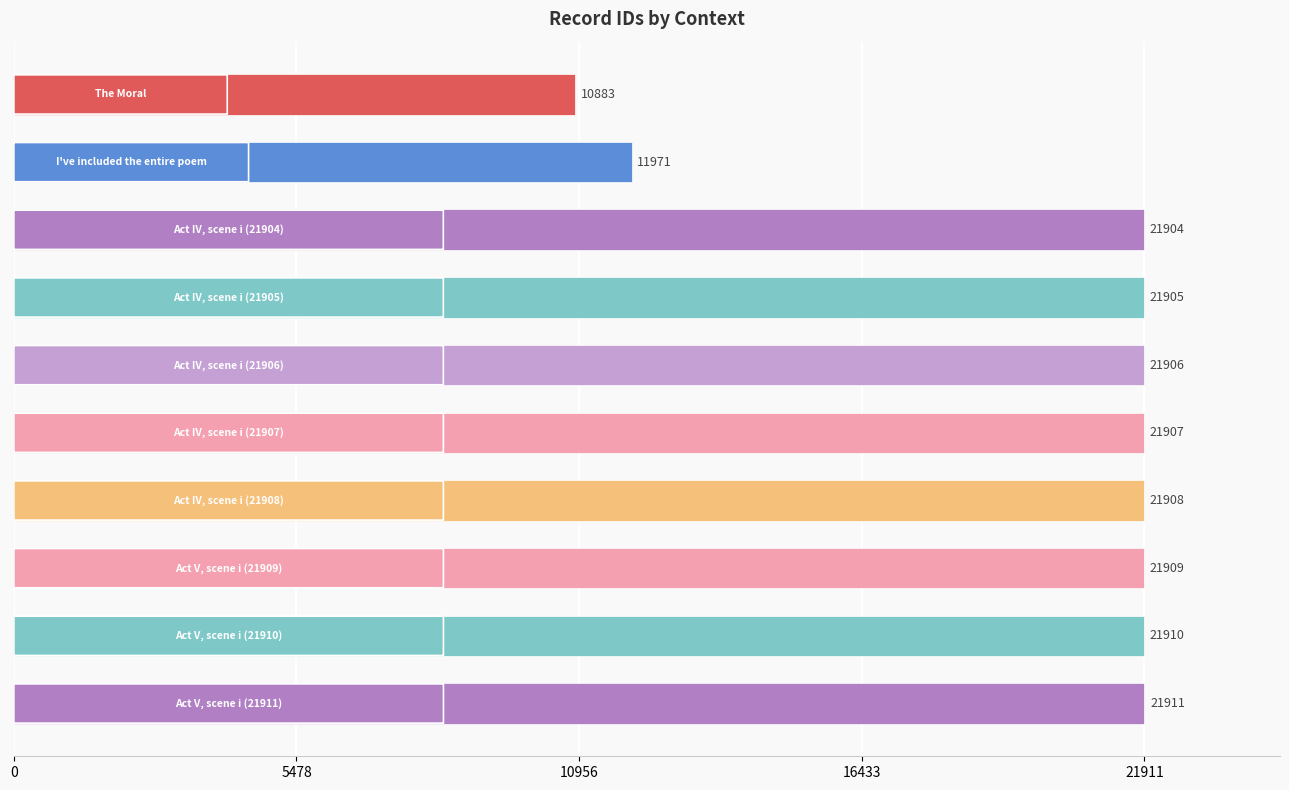

What is the average value?

19811